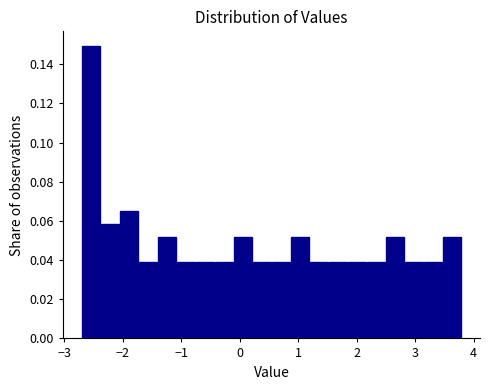

Around what value on the x-axis is the tallest bar? Give the approximate position of its centre, as read against the axis.

-2.5